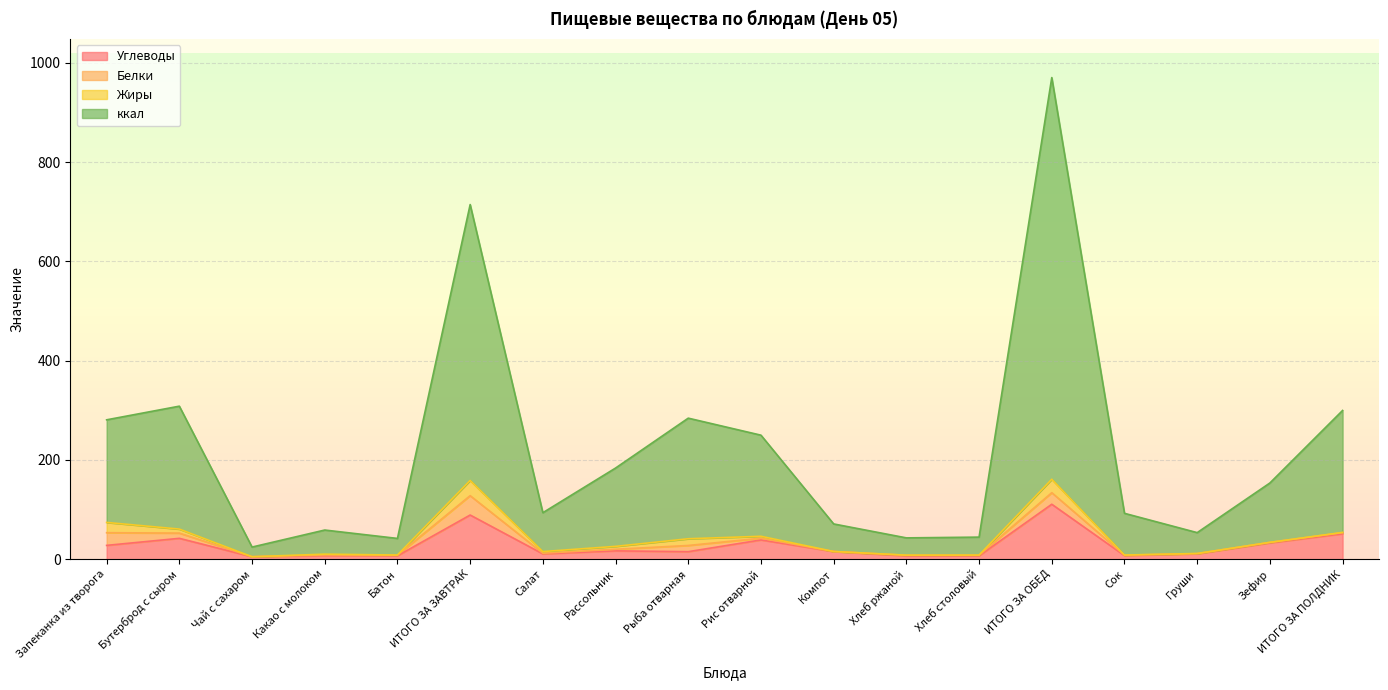

What is the label of the 3rd point from the right?

Груши